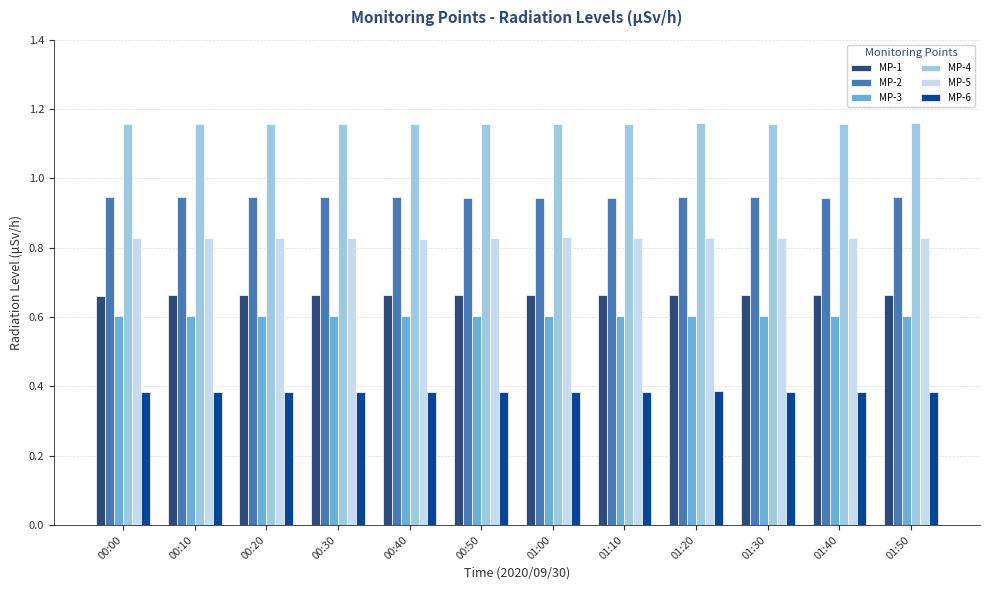

Which series has the largest total across all categories?

MP-4